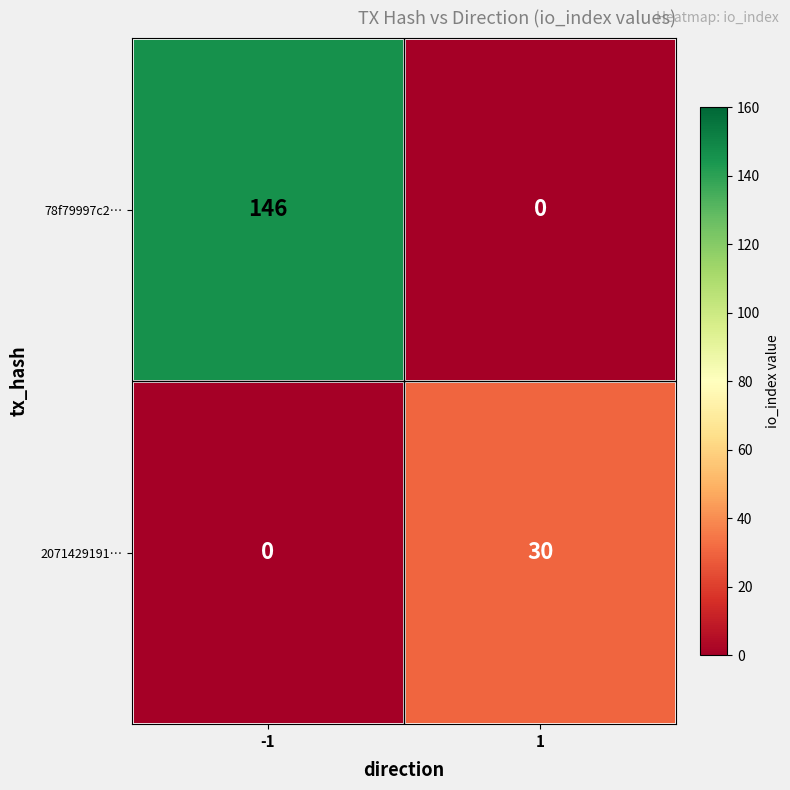

At how many categories does at least one series exceed 141?

1